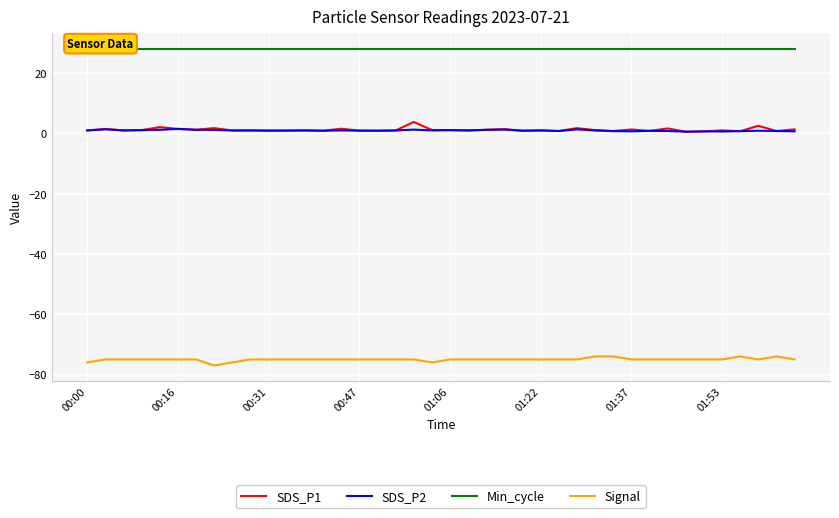

What is the sum of all SDS_P2 values?

39.2